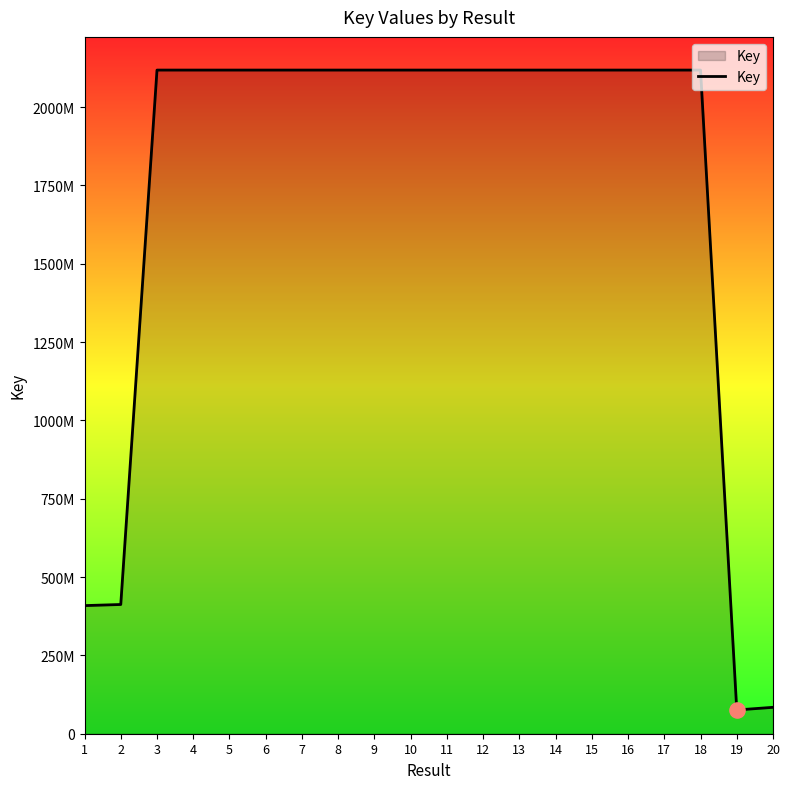

Approximately how many times larger is the value at 13 compared to 15?

1.0